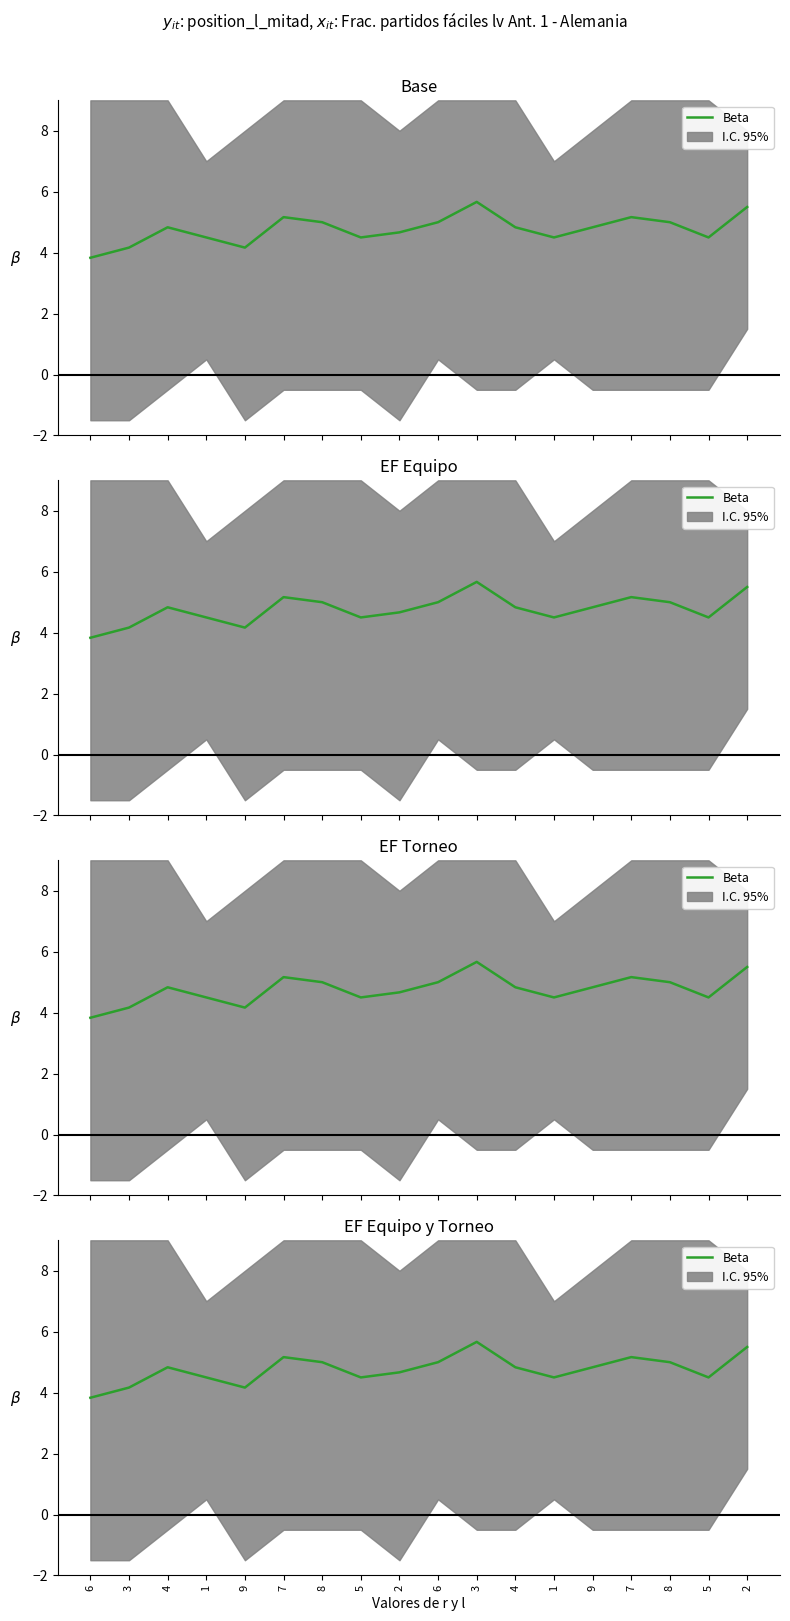

What is the maximum value shown in the chart?

5.7